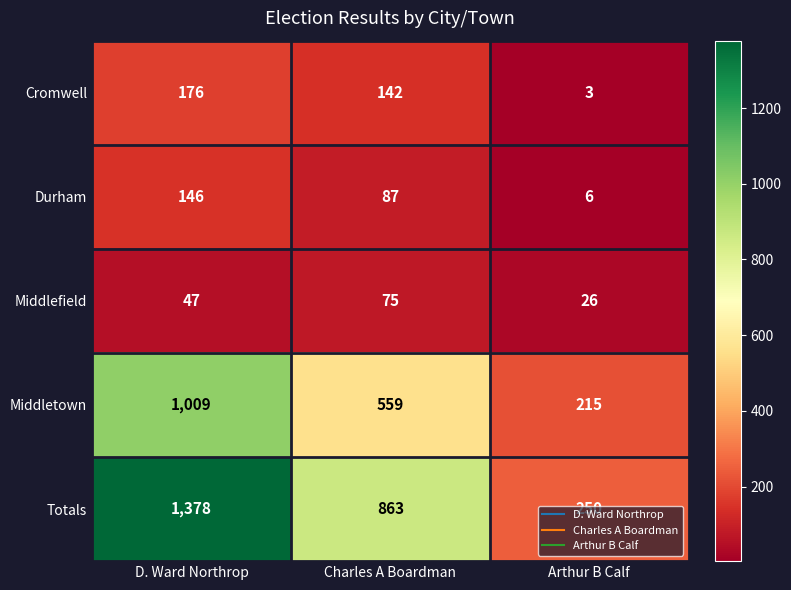

At which label is Totals closest to 814?

Charles A Boardman